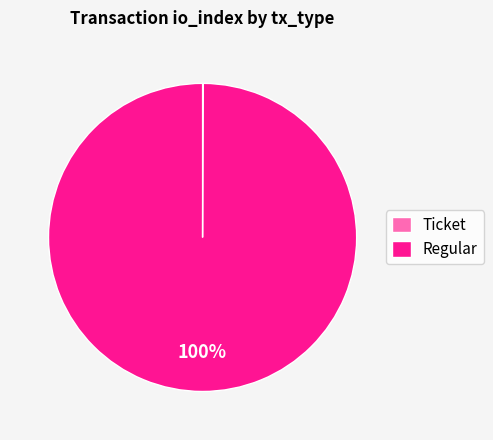

The Regular slice represents 100% of the pie. True or false?

True